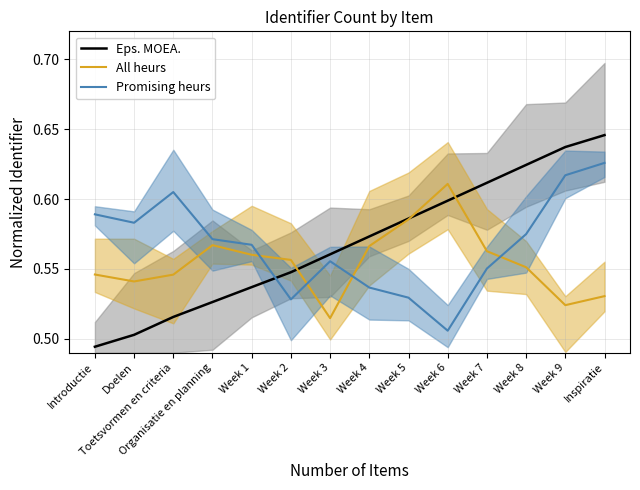

Which series has the largest total across all categories?

Eps. MOEA.